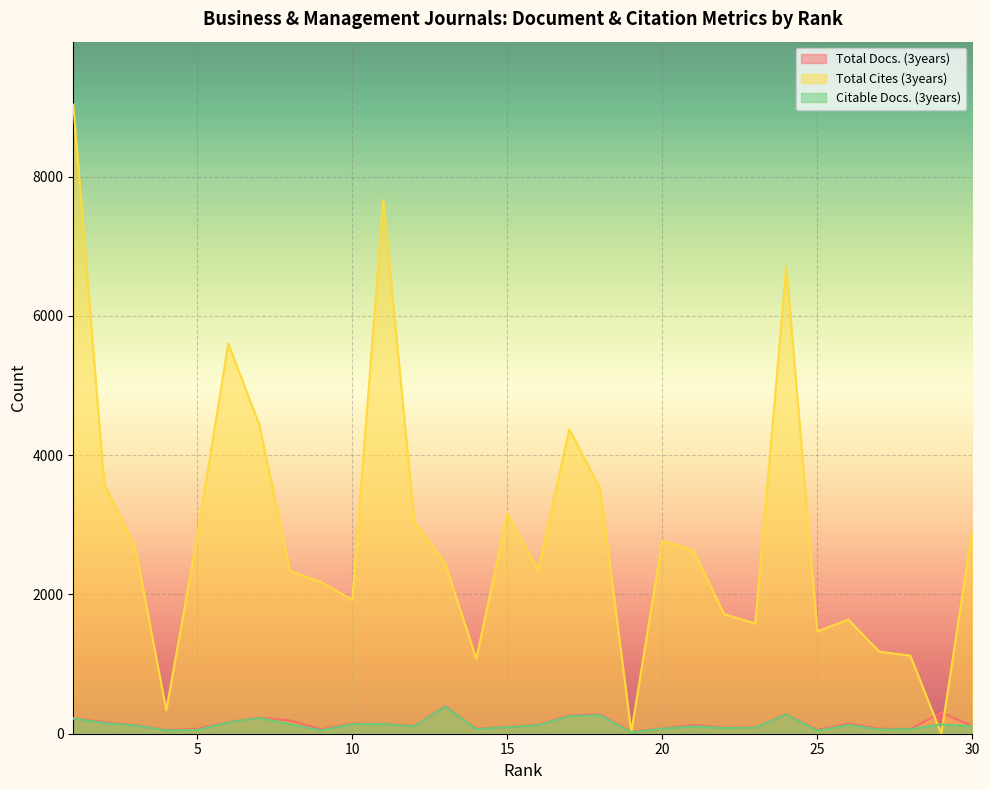

List the labels in order of Total Cites (3years) value, largest first.

1, 11, 24, 6, 7, 17, 2, 18, 15, 12, 30, 5, 20, 3, 21, 13, 16, 8, 9, 10, 22, 26, 23, 25, 27, 28, 14, 4, 19, 29